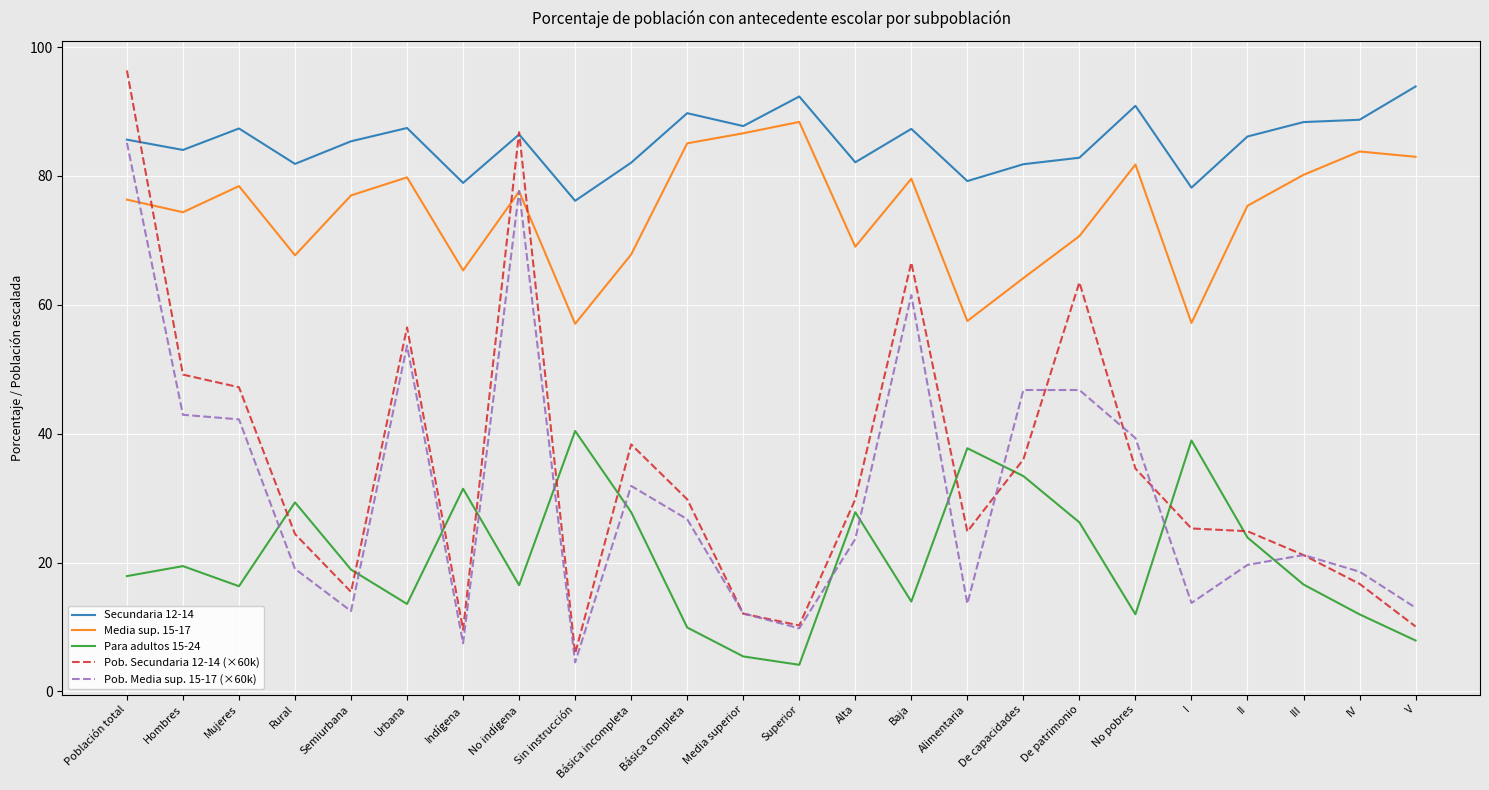

What position from the right is Mujeres?

22